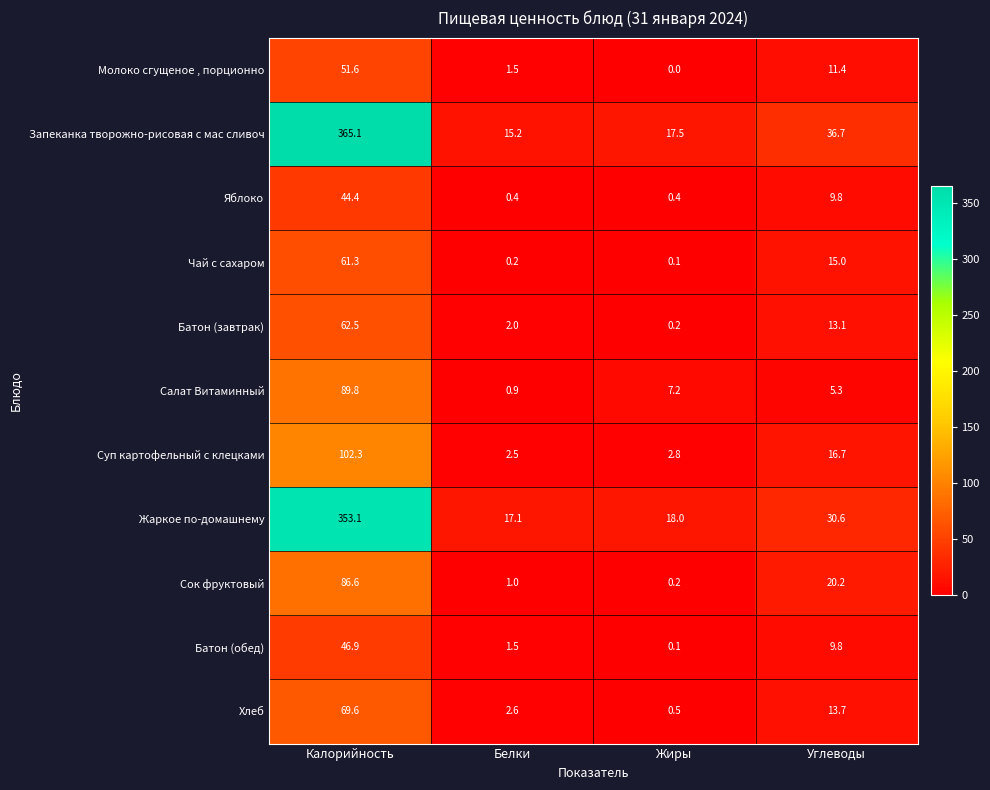

Rank the series by their maximum value, from highest to lowest.

Запеканка творожно-рисовая с мас сливоч, Жаркое по-домашнему, Суп картофельный с клецками, Салат Витаминный, Сок фруктовый, Хлеб, Батон (завтрак), Чай с сахаром, Молоко сгущеное , порционно, Батон (обед), Яблоко